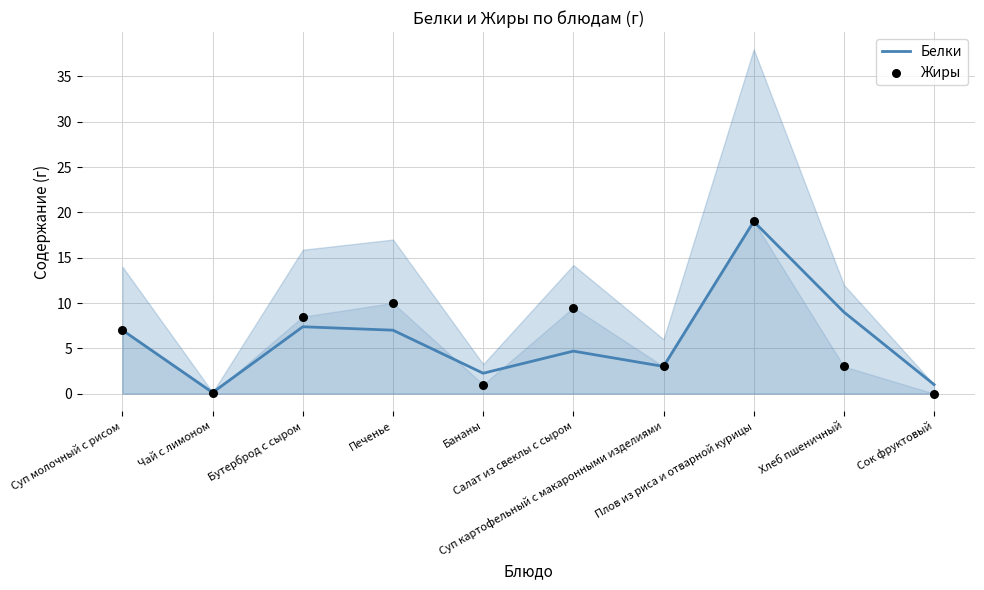

Which series contains the lowest Y value?

Жиры